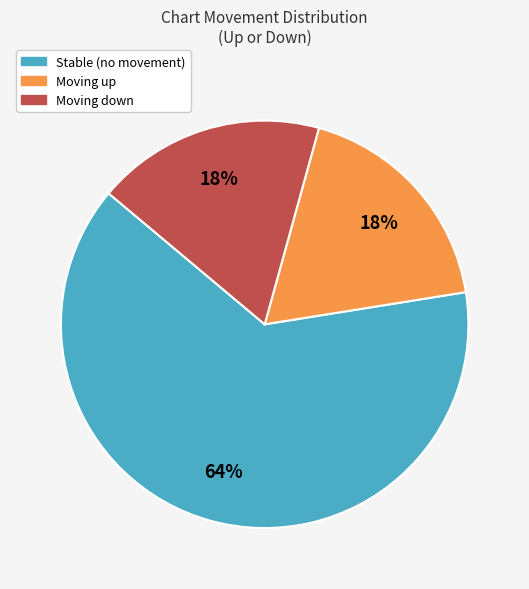

To the nearest percent, what is the average slice percentage?

33%